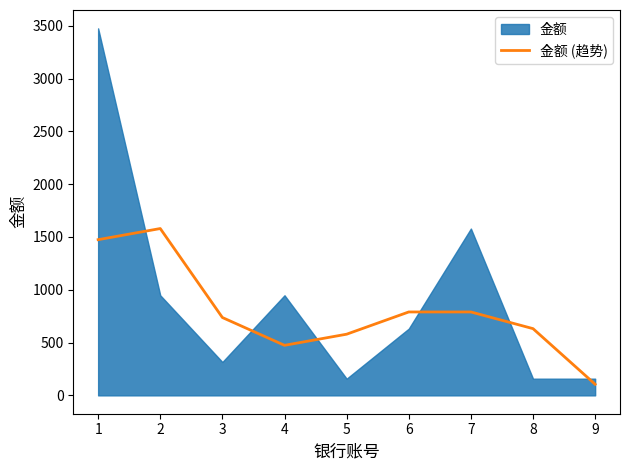

Does the chart have visible grid lines?

No